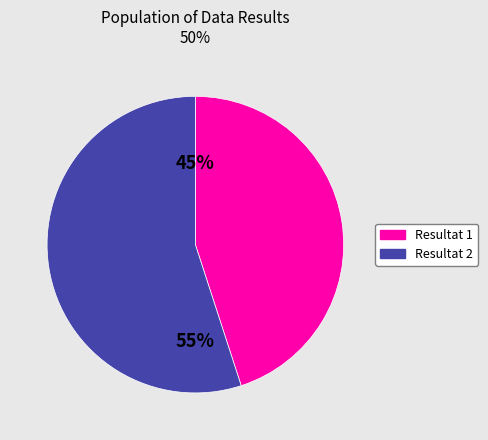

To the nearest percent, what portion does Resultat 1 represent?

45%